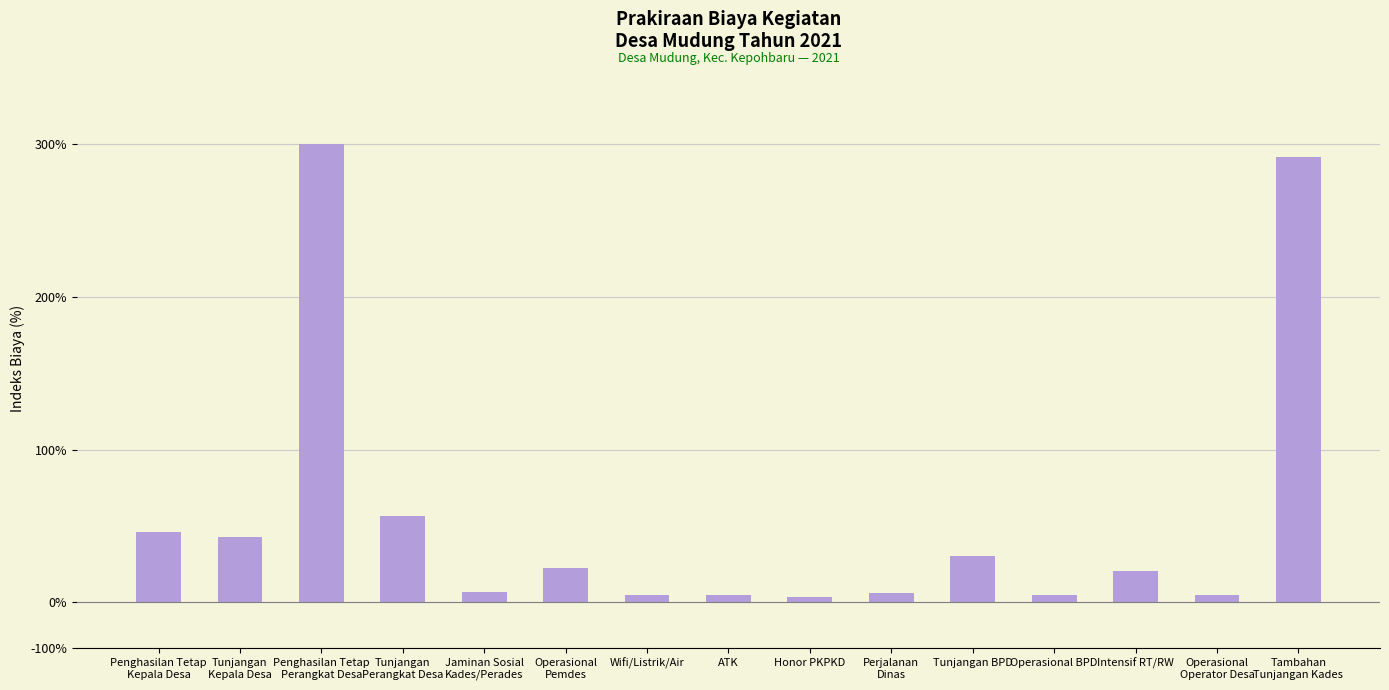

What is the value of the 4th bar from the left?

56.3